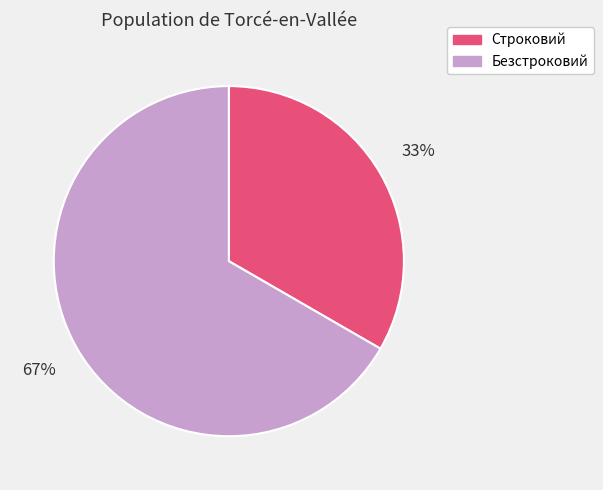

Which has a higher value, Строковий or Безстроковий?

Безстроковий